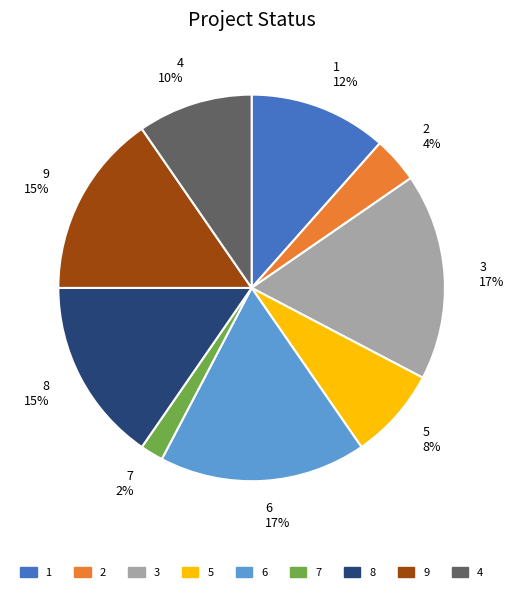

Approximately how many times larger is the value at 4 compared to 2?

2.5